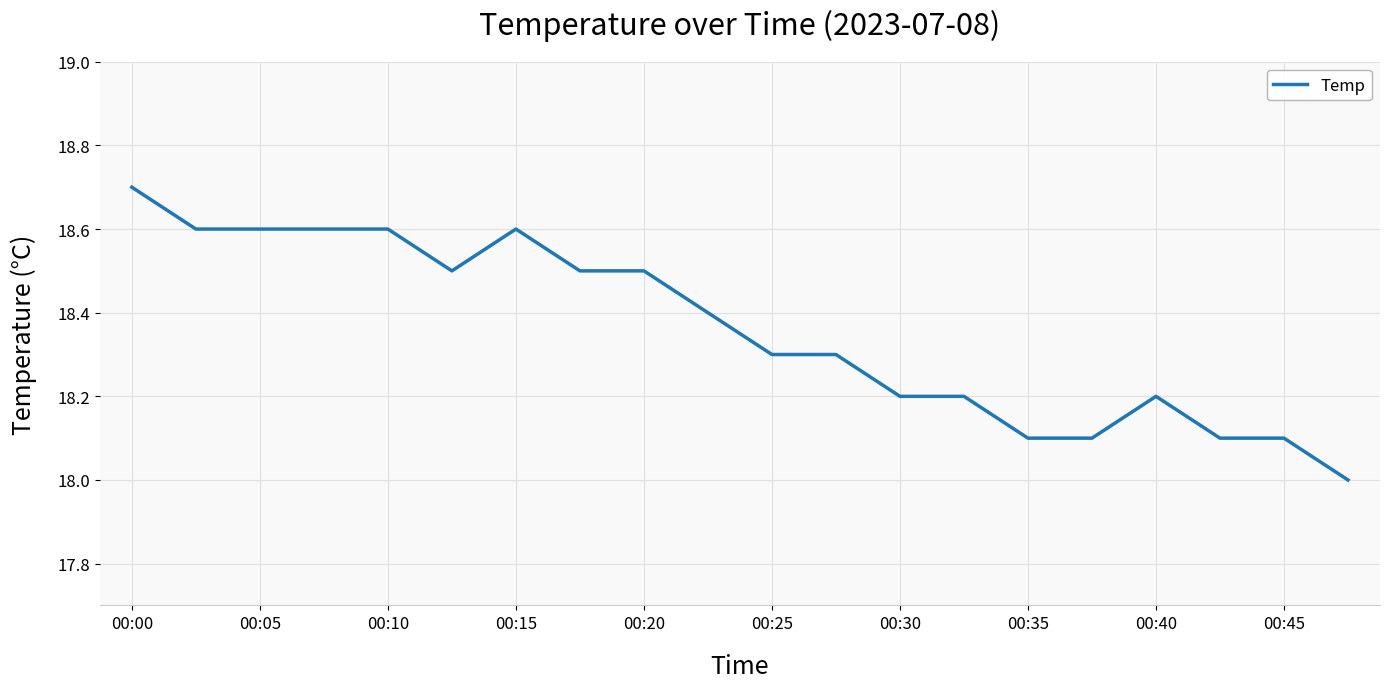

How many lines are shown in the chart?

1